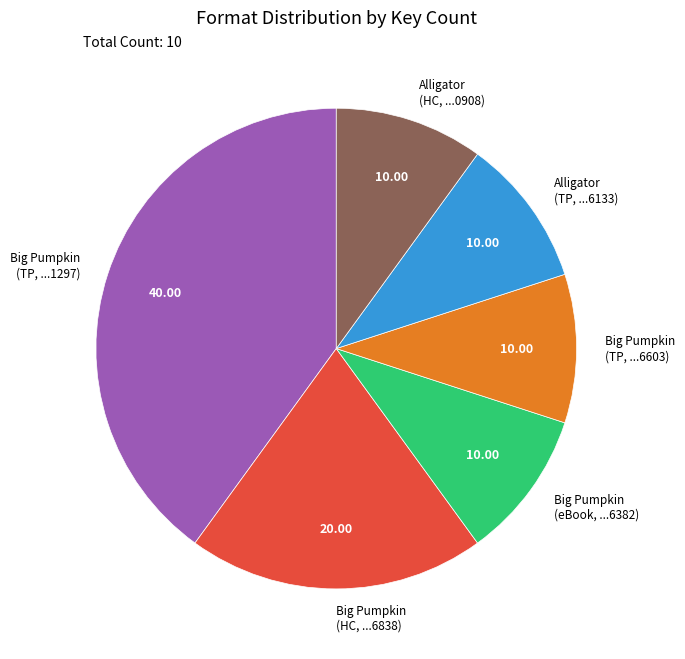

Do Big Pumpkin (eBook, ...6382) and Alligator (TP, ...6133) together represent more than half of the pie?

No